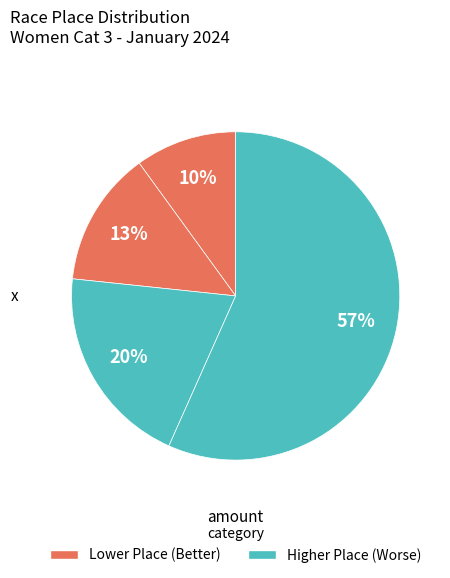

How many slices are in this pie chart?

4